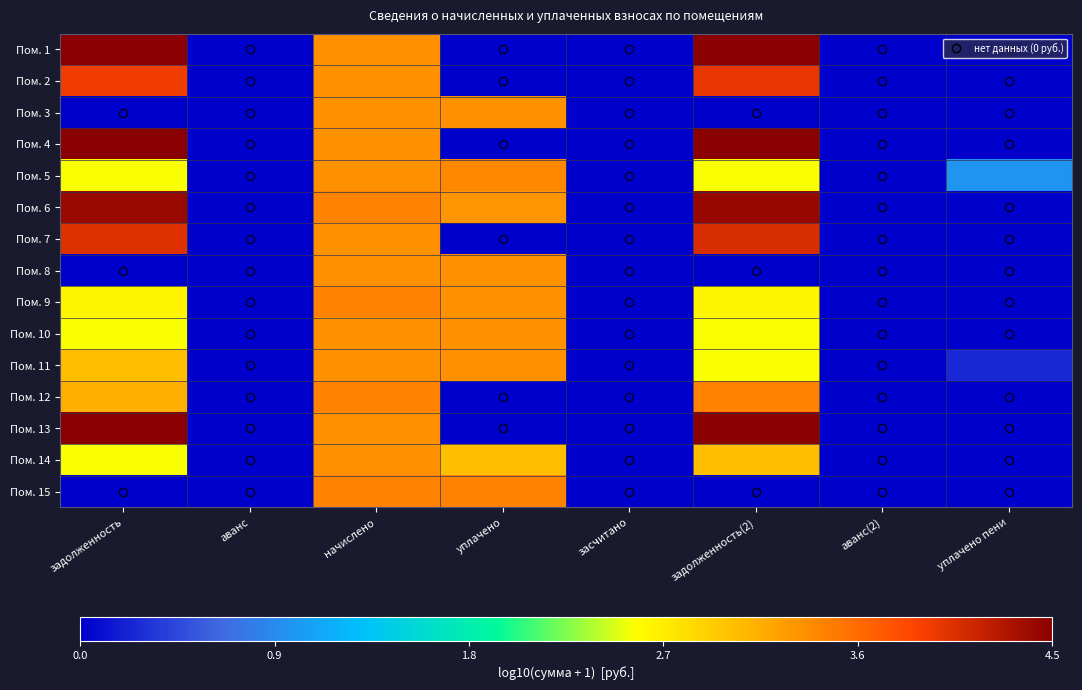

Reading left to right, list all the values displayed in this chart.

Пом. 1: задолженность=4.5	аванс=0.0	начислено=3.3	уплачено=0.0	засчитано=0.0	задолженность(2)=4.5	аванс(2)=0.0	уплачено пени=0.0
Пом. 2: задолженность=3.9	аванс=0.0	начислено=3.3	уплачено=0.0	засчитано=0.0	задолженность(2)=4.0	аванс(2)=0.0	уплачено пени=0.0
Пом. 3: задолженность=0.0	аванс=0.0	начислено=3.3	уплачено=3.3	засчитано=0.0	задолженность(2)=0.0	аванс(2)=0.0	уплачено пени=0.0
Пом. 4: задолженность=4.5	аванс=0.0	начислено=3.3	уплачено=0.0	засчитано=0.0	задолженность(2)=4.5	аванс(2)=0.0	уплачено пени=0.0
Пом. 5: задолженность=2.6	аванс=0.0	начислено=3.3	уплачено=3.4	засчитано=0.0	задолженность(2)=2.5	аванс(2)=0.0	уплачено пени=1.0
Пом. 6: задолженность=4.4	аванс=0.0	начислено=3.4	уплачено=3.3	засчитано=0.0	задолженность(2)=4.4	аванс(2)=0.0	уплачено пени=0.0
Пом. 7: задолженность=4.0	аванс=0.0	начислено=3.3	уплачено=0.0	засчитано=0.0	задолженность(2)=4.1	аванс(2)=0.0	уплачено пени=0.0
Пом. 8: задолженность=0.0	аванс=0.0	начислено=3.3	уплачено=3.3	засчитано=0.0	задолженность(2)=0.0	аванс(2)=0.0	уплачено пени=0.0
Пом. 9: задолженность=2.6	аванс=0.0	начислено=3.4	уплачено=3.3	засчитано=0.0	задолженность(2)=2.6	аванс(2)=0.0	уплачено пени=0.0
Пом. 10: задолженность=2.5	аванс=0.0	начислено=3.3	уплачено=3.3	засчитано=0.0	задолженность(2)=2.5	аванс(2)=0.0	уплачено пени=0.0
Пом. 11: задолженность=3.0	аванс=0.0	начислено=3.3	уплачено=3.3	засчитано=0.0	задолженность(2)=2.5	аванс(2)=0.0	уплачено пени=0.2
Пом. 12: задолженность=3.1	аванс=0.0	начислено=3.4	уплачено=0.0	засчитано=0.0	задолженность(2)=3.4	аванс(2)=0.0	уплачено пени=0.0
Пом. 13: задолженность=4.5	аванс=0.0	начислено=3.3	уплачено=0.0	засчитано=0.0	задолженность(2)=4.5	аванс(2)=0.0	уплачено пени=0.0
Пом. 14: задолженность=2.5	аванс=0.0	начислено=3.3	уплачено=3.0	засчитано=0.0	задолженность(2)=3.0	аванс(2)=0.0	уплачено пени=0.0
Пом. 15: задолженность=0.0	аванс=0.0	начислено=3.4	уплачено=3.4	засчитано=0.0	задолженность(2)=0.0	аванс(2)=0.0	уплачено пени=0.0